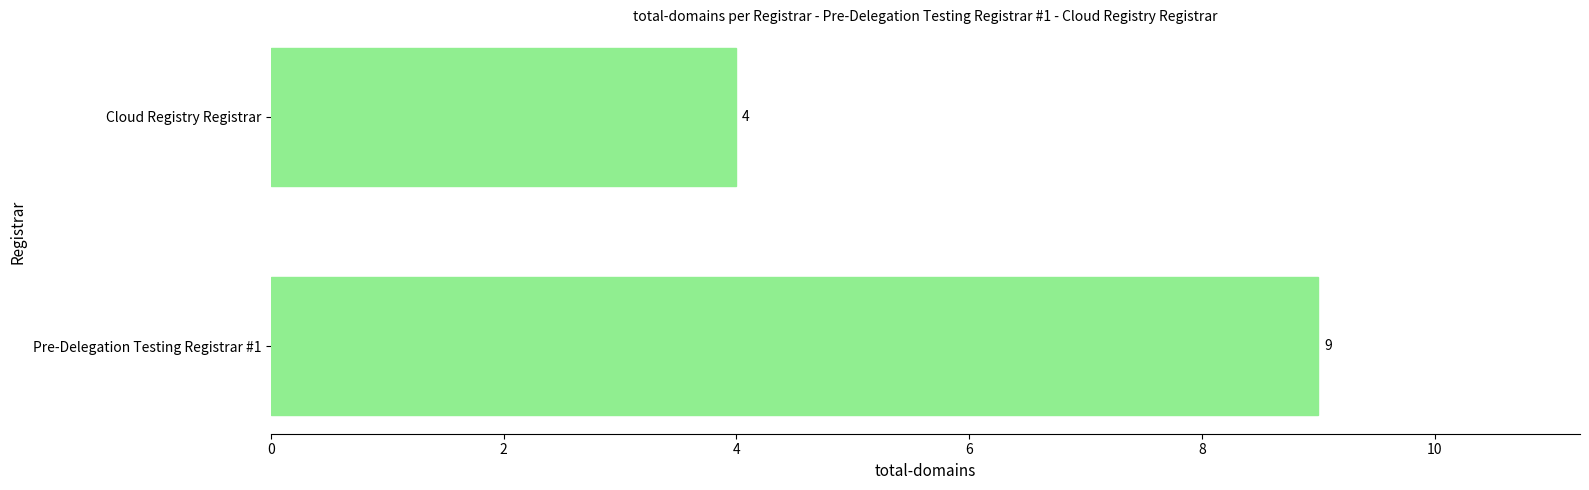

What is the smallest value displayed?

4